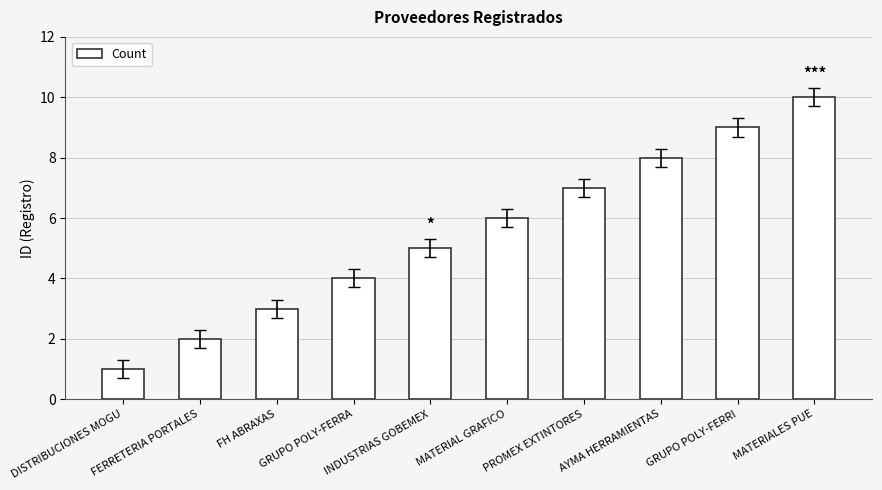

True or false: the data shows 2 at DISTRIBUCIONES MOGU.

False